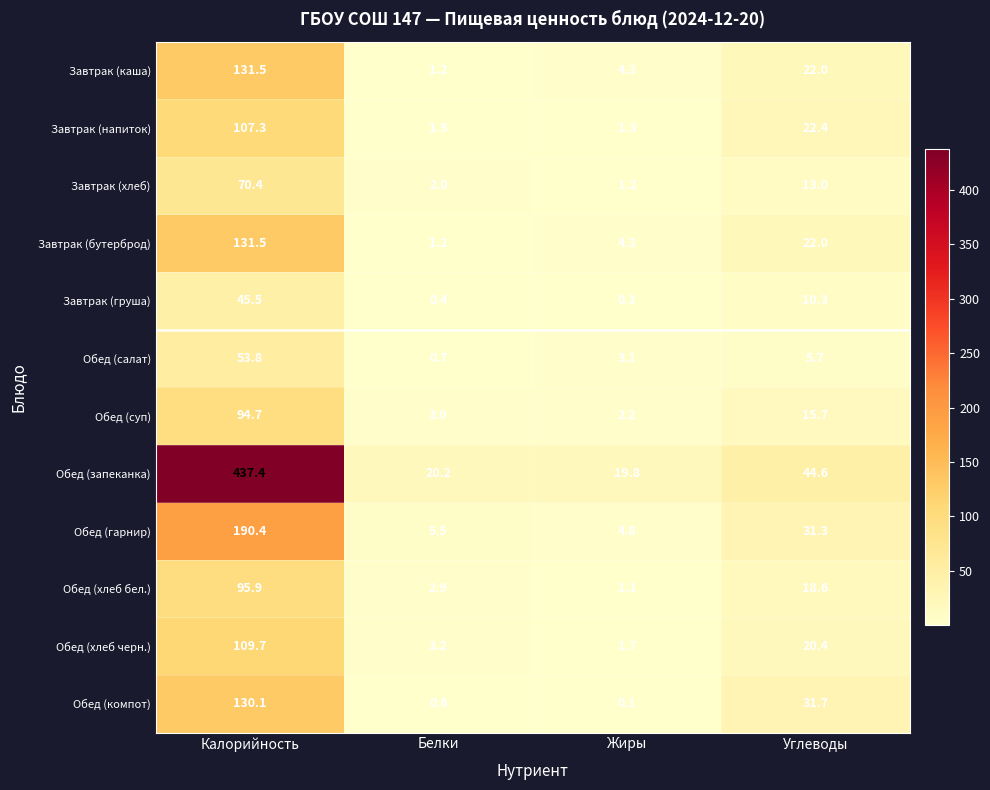

At which category is the sum across all series the highest?

Калорийность